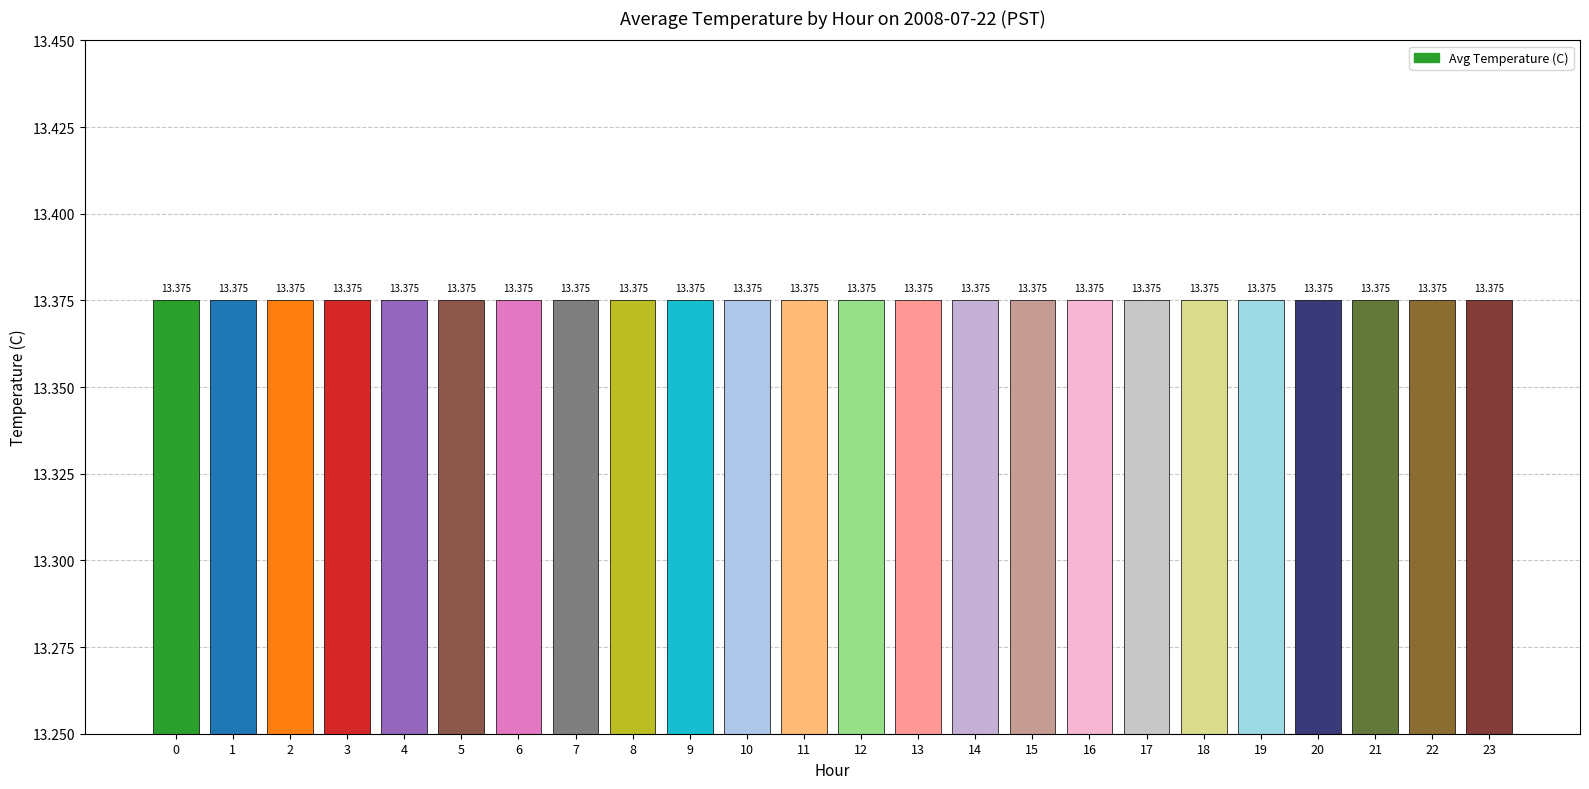

Which has a higher value, 9 or 2?

9